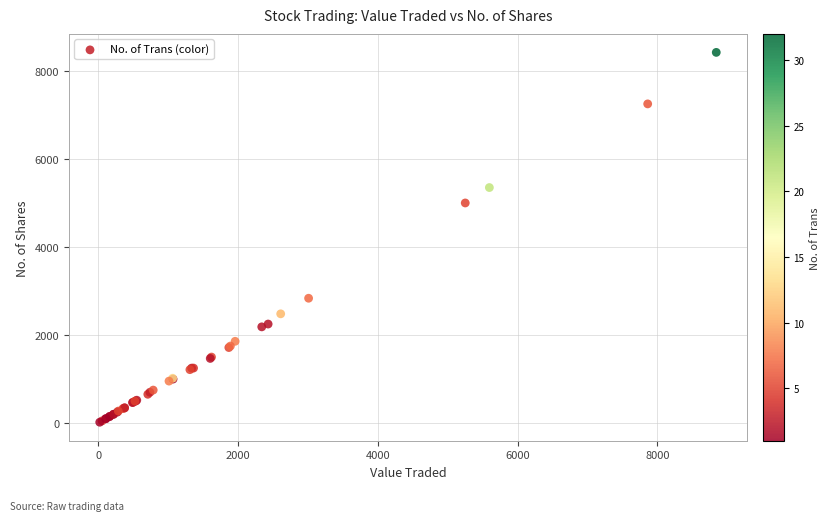

What Y value in the scatter plot is closest to 4220?

5000